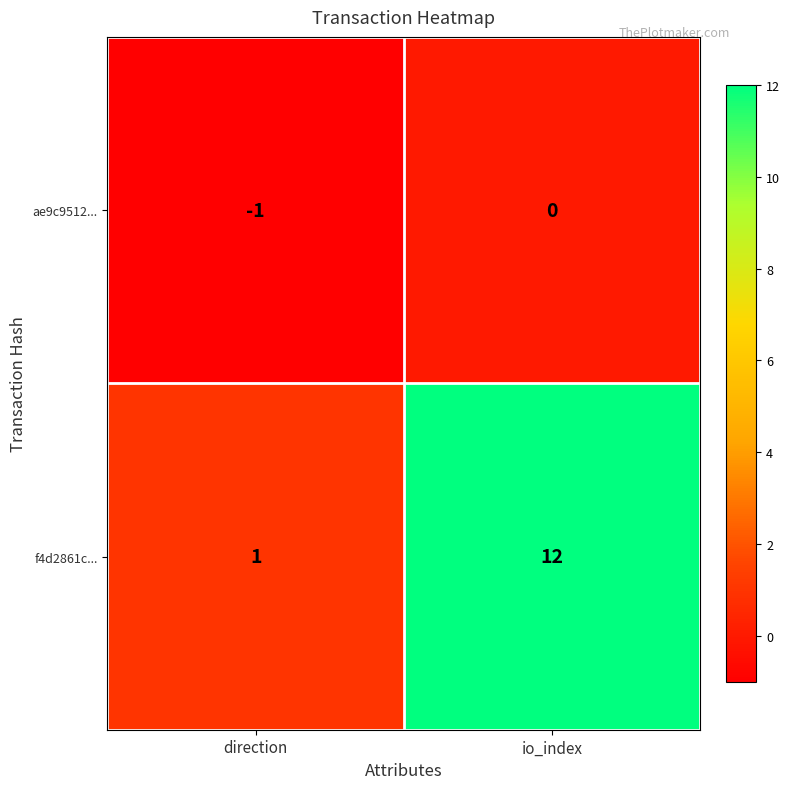

Rank the series at direction from highest to lowest value.

f4d2861c..., ae9c9512...